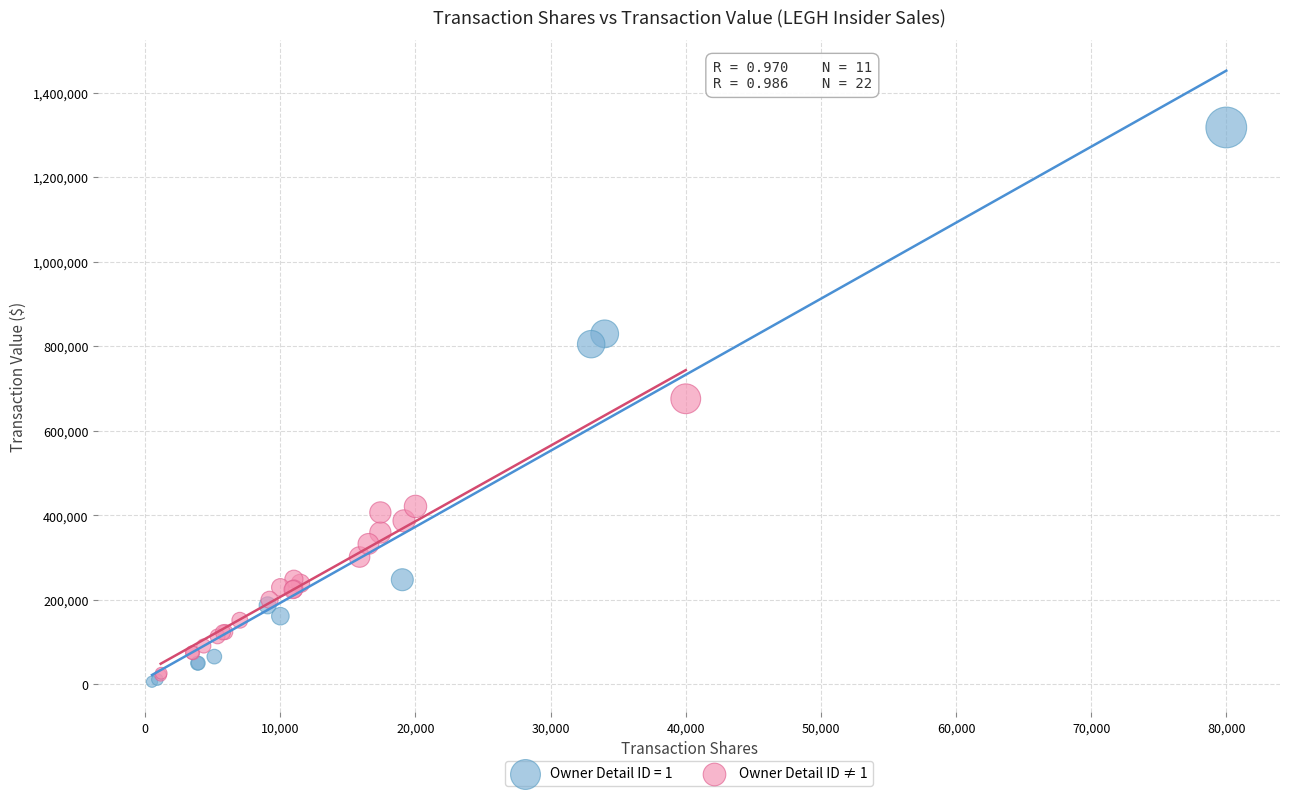

Which series reaches the maximum Y coordinate?

Owner Detail ID = 1